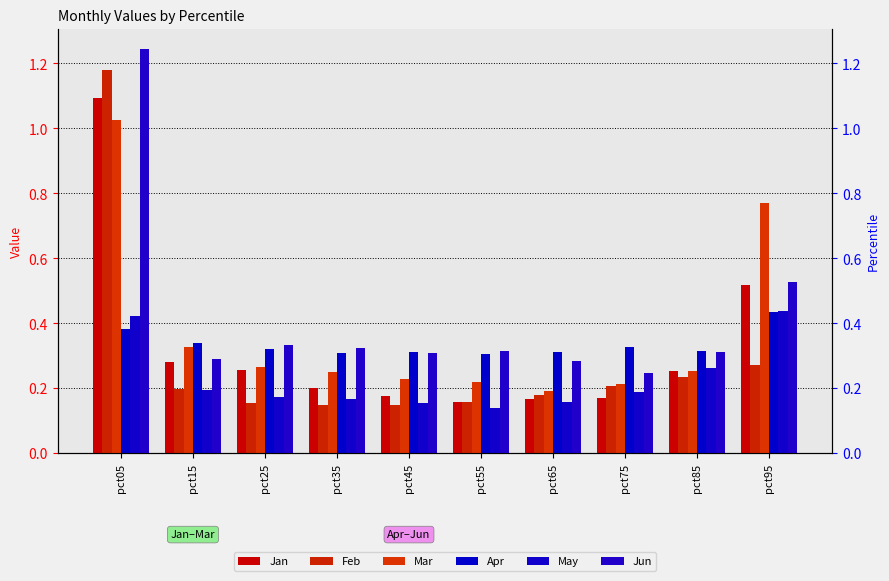

Rank the series at pct95 from highest to lowest value.

Mar, Jun, Jan, May, Apr, Feb